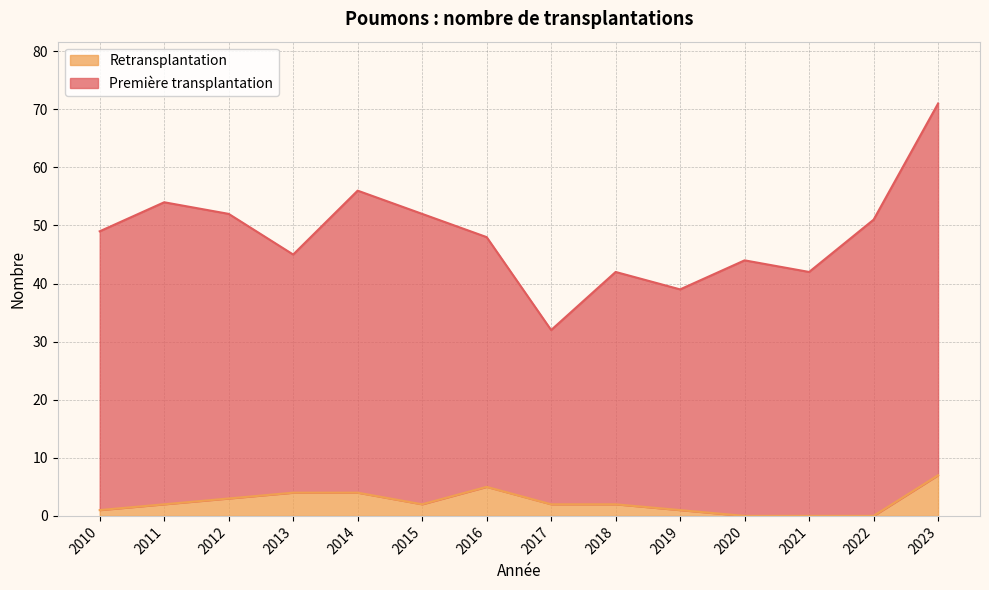

What is the difference between the second highest and second lowest values?

5